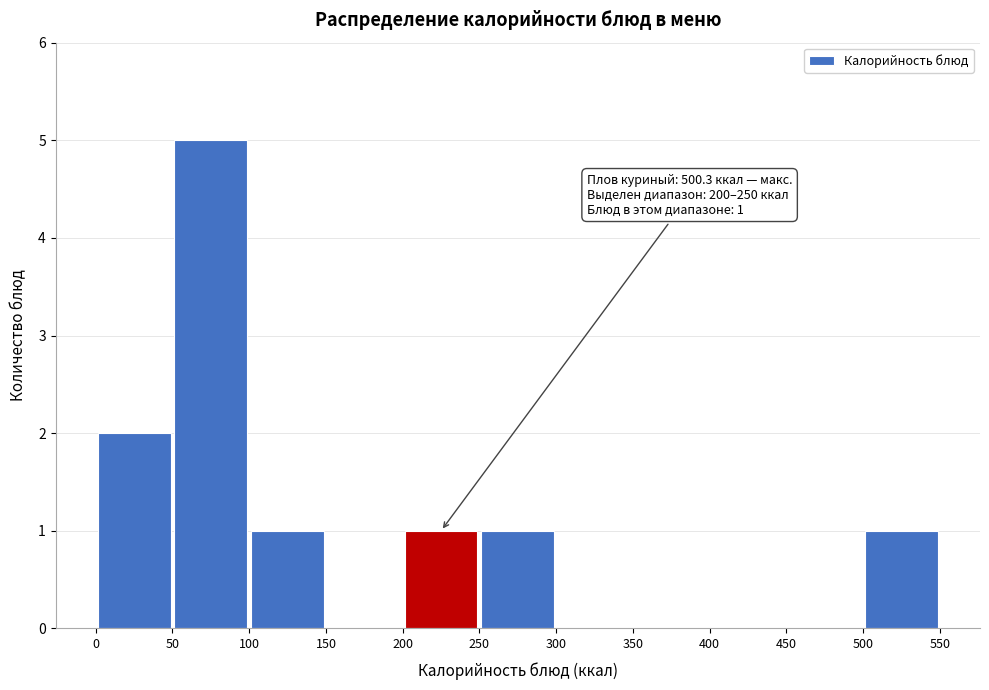

Over which range of the x-axis is the bar tallest?

50 to 100